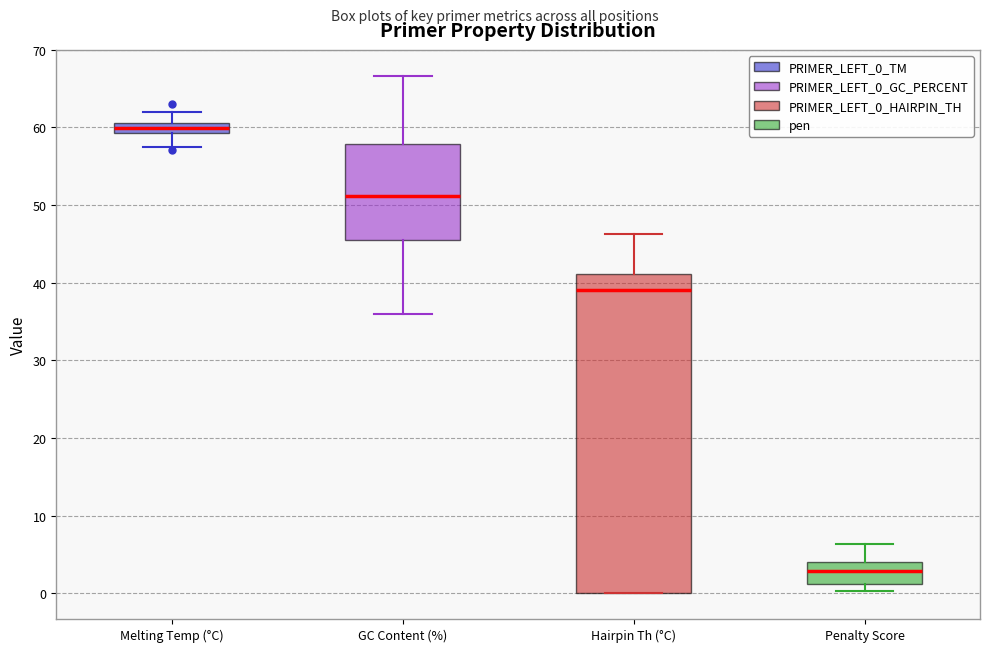

Which box has the highest median line?

Melting Temp (°C)